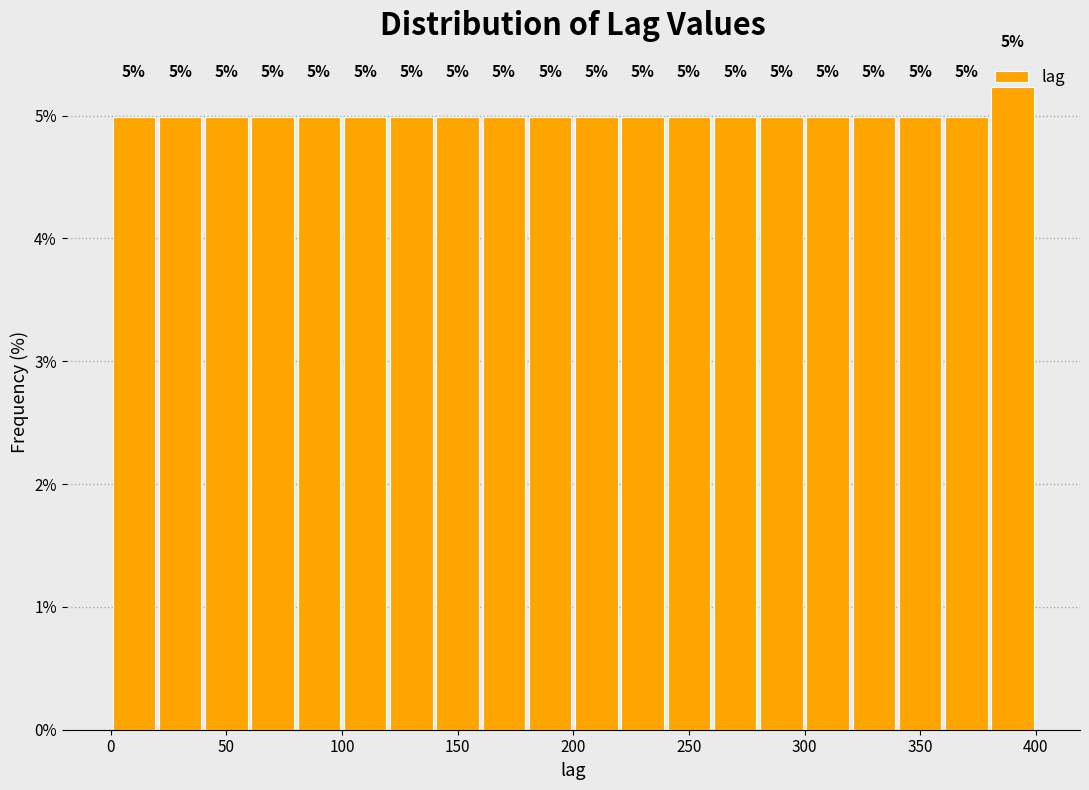

Which range on the x-axis has the tallest bar?

380 to 400